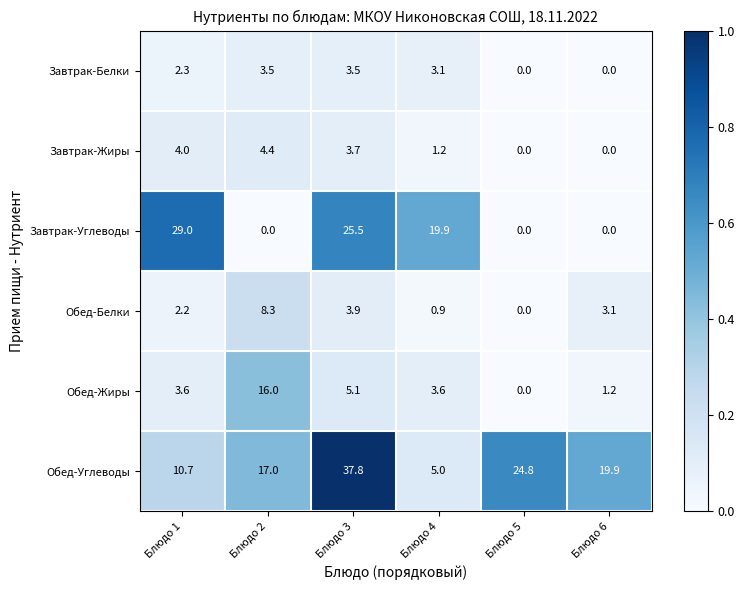

Between Блюдо 3 and Блюдо 6, which series saw the biggest shift?

Завтрак-Углеводы